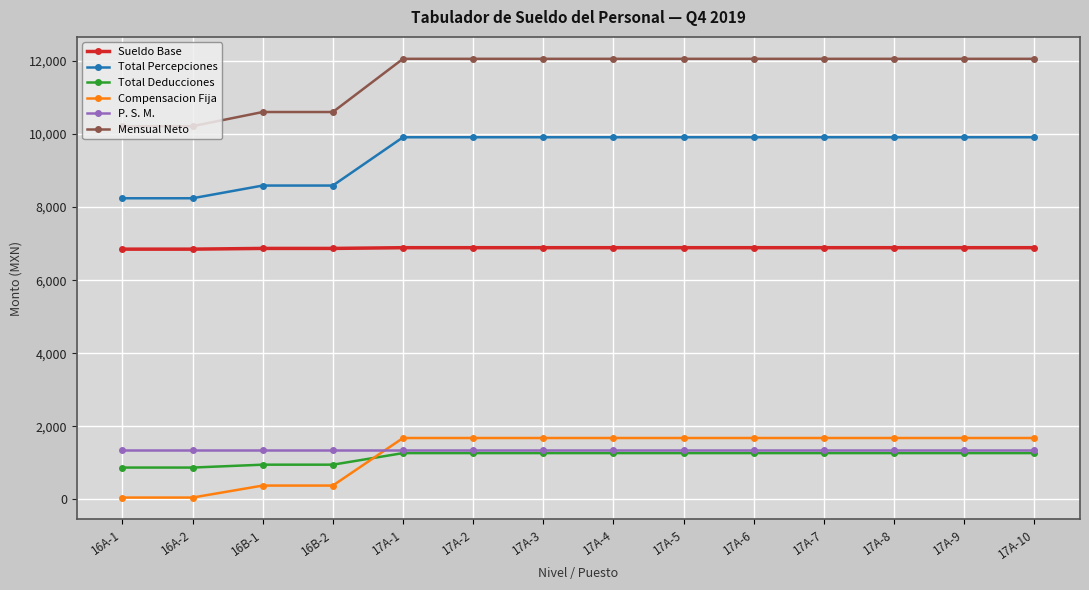

What is the label of the 9th point from the right?

17A-2